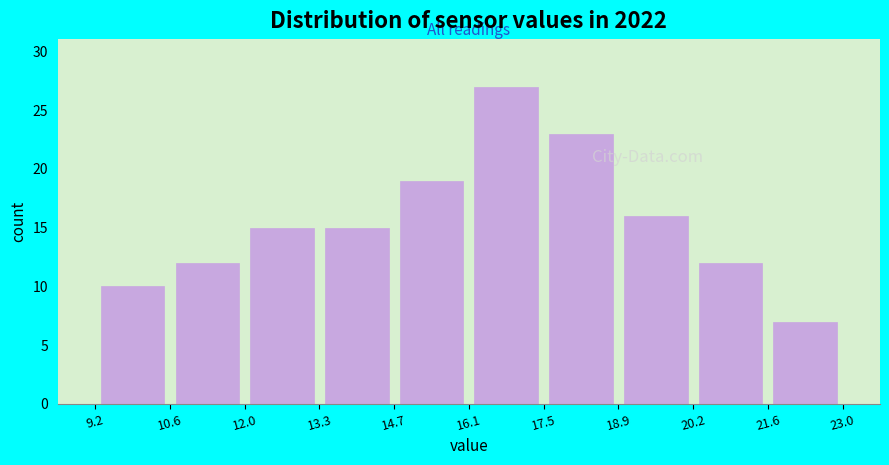

What is the height of the bar covering 10.6 to 12.0 on the x-axis? The values are not printed on the chart, so give them approximately, as read against the axis.

12